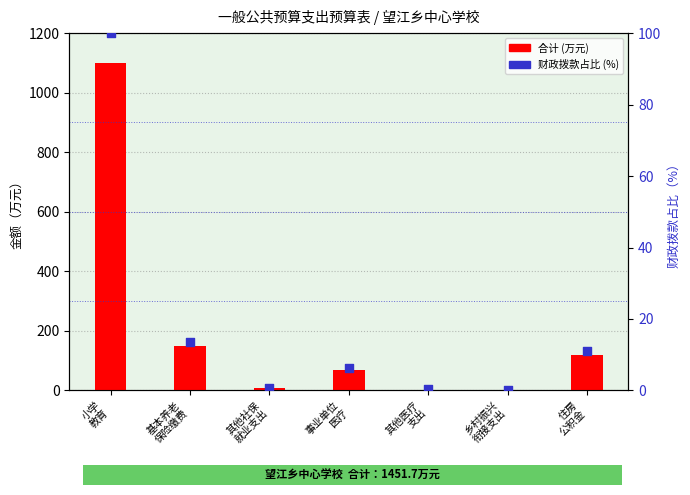

At which category is the sum across all series the highest?

小学
教育